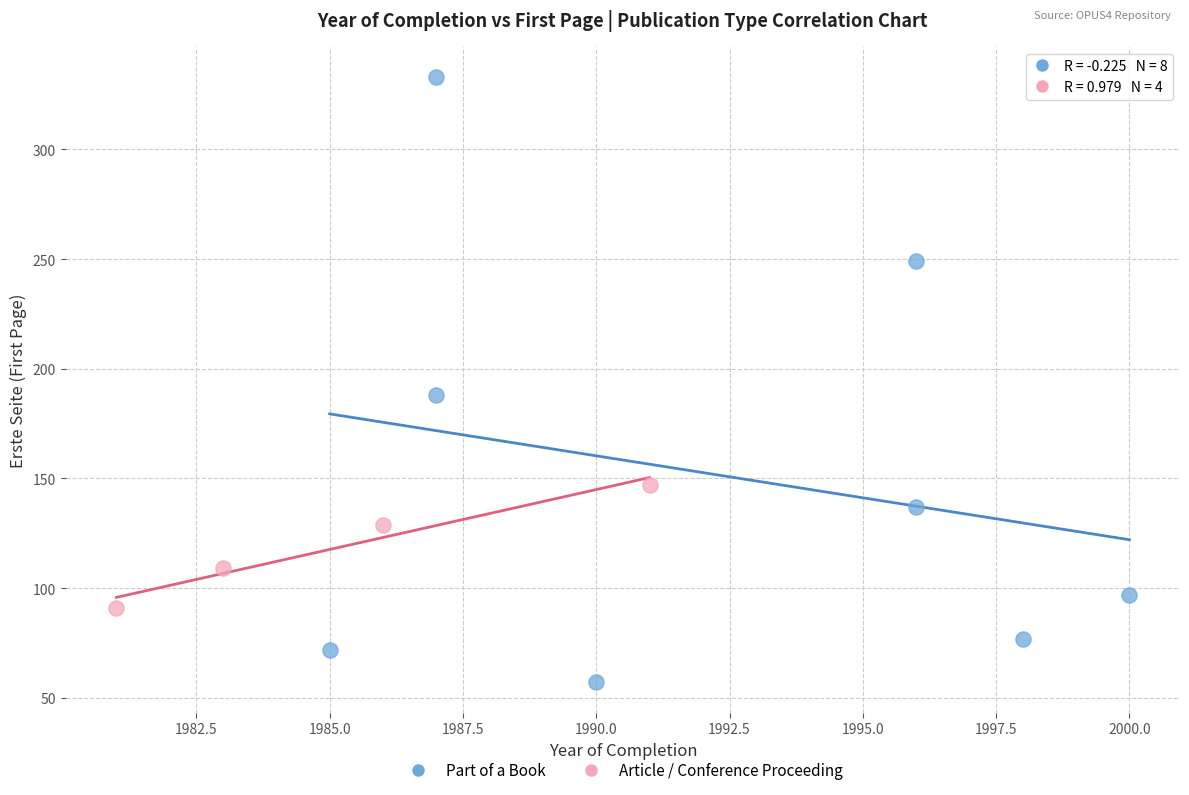

Which series reaches the maximum Y coordinate?

Part of a Book